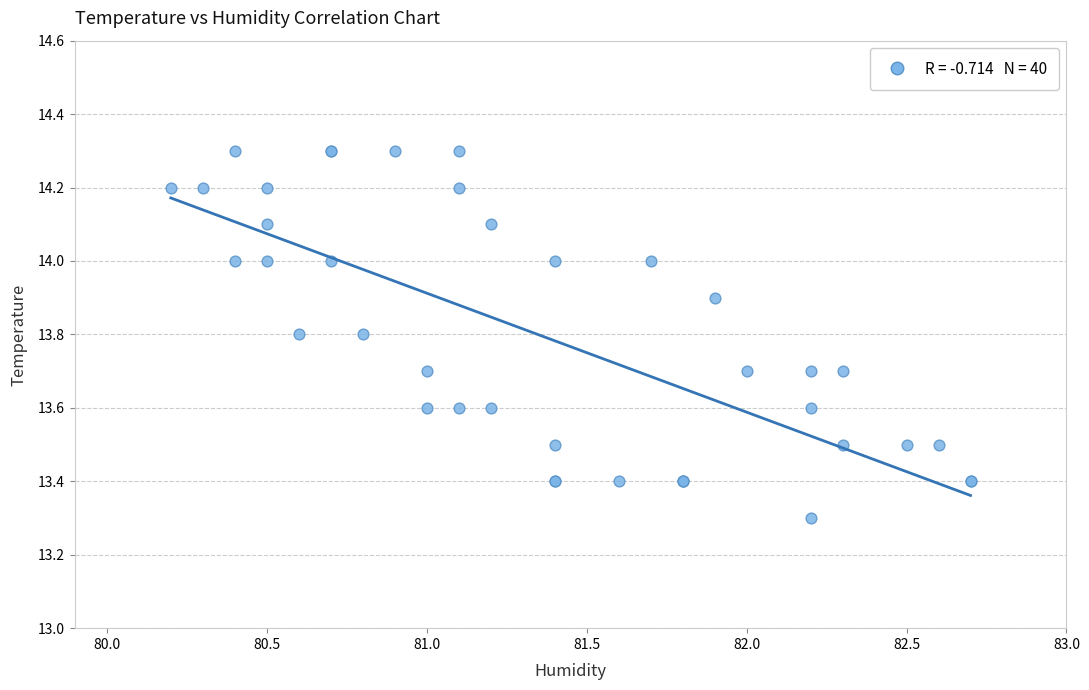

What Y value in the scatter plot is closest to 13?

13.3